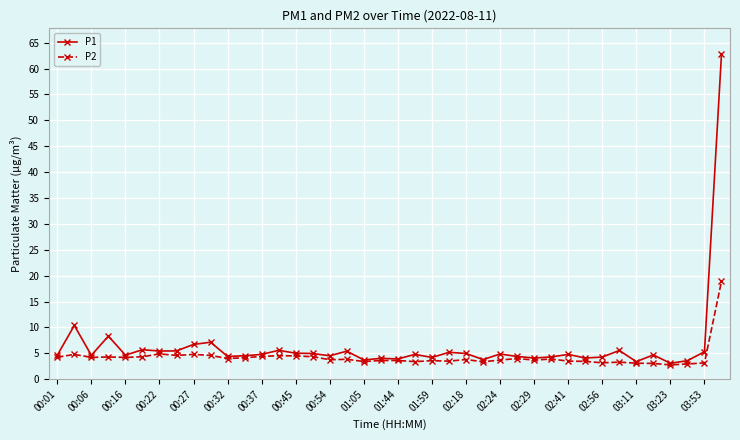

Rank the series by their maximum value, from highest to lowest.

P1, P2